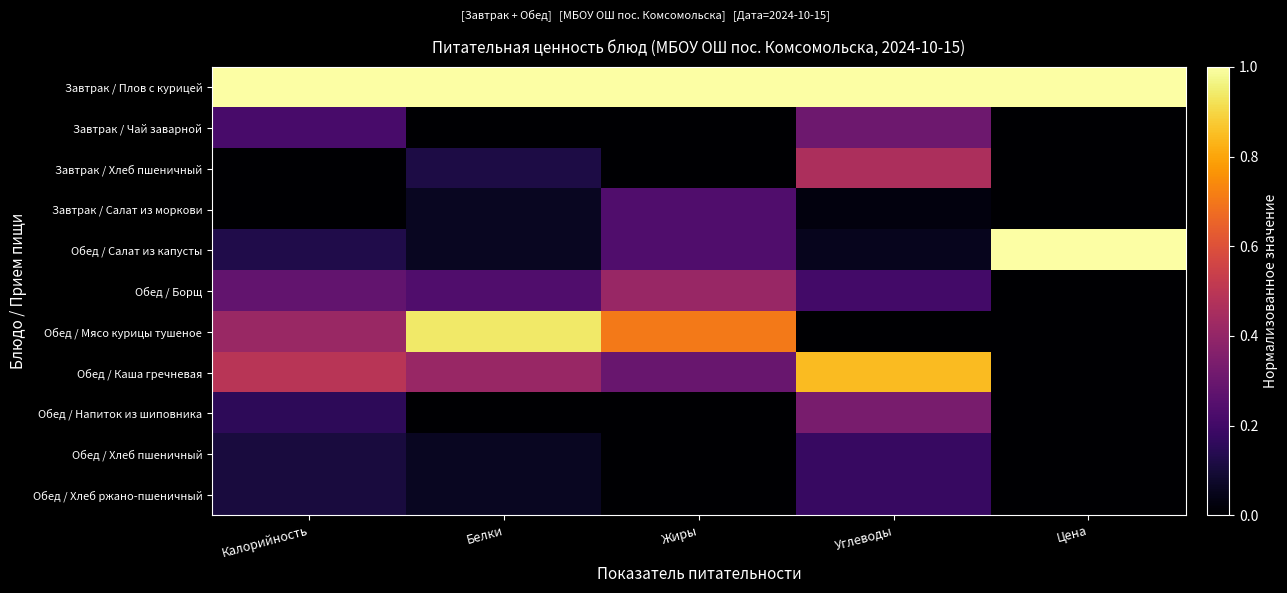

Which series has the largest range (max minus min)?

Обед / Салат из капусты